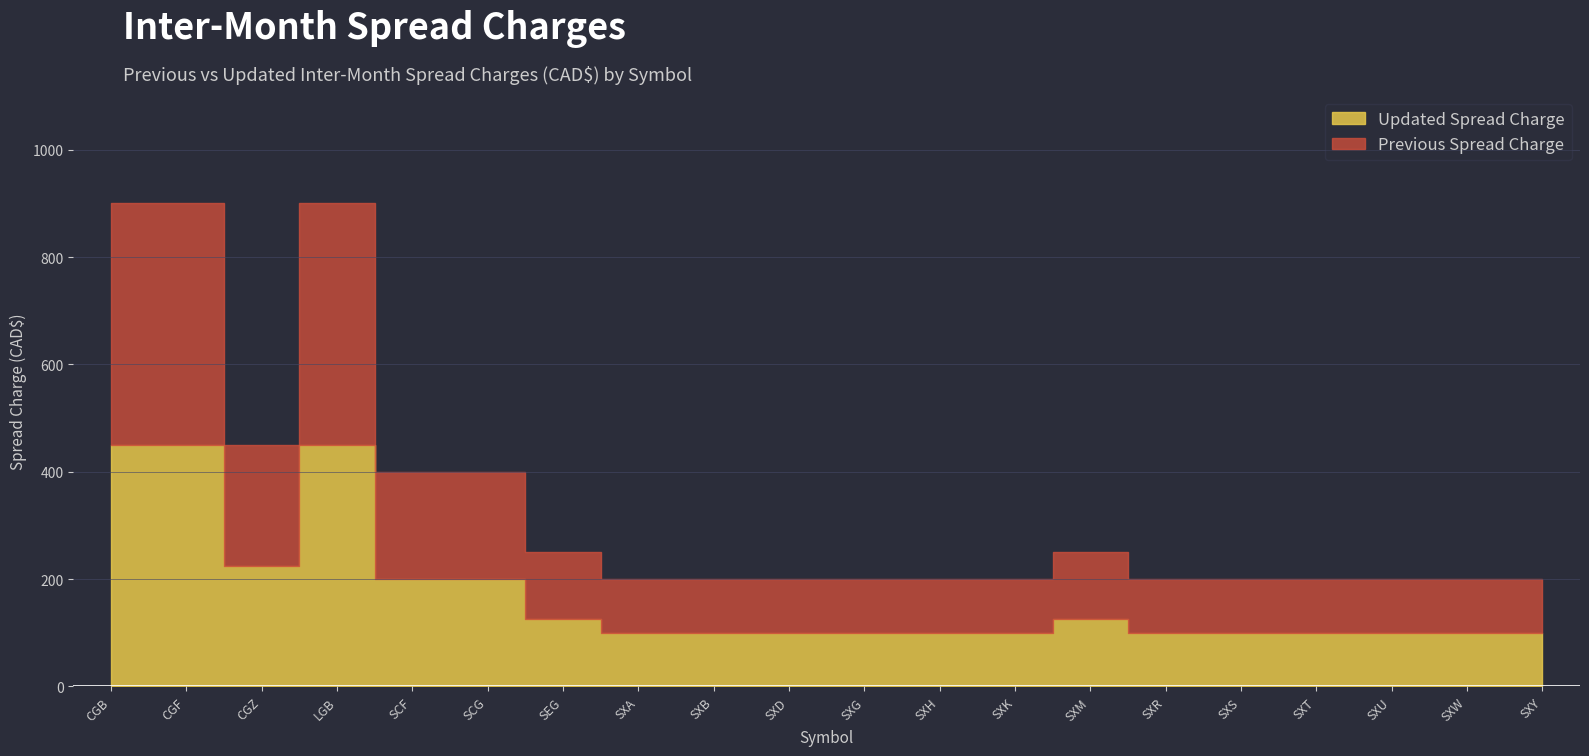

The value of Updated Spread Charge at CGZ is 225. True or false?

True